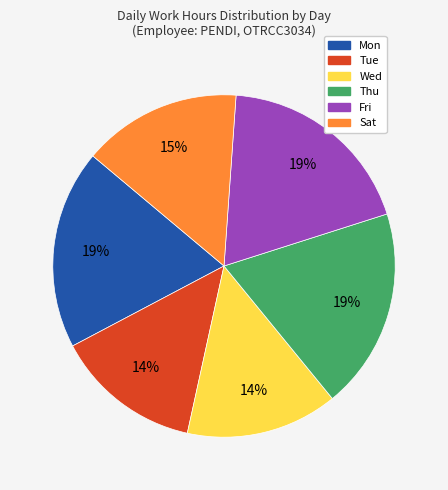

To the nearest percent, what is the difference between the largest and smallest slice percentages?

5%